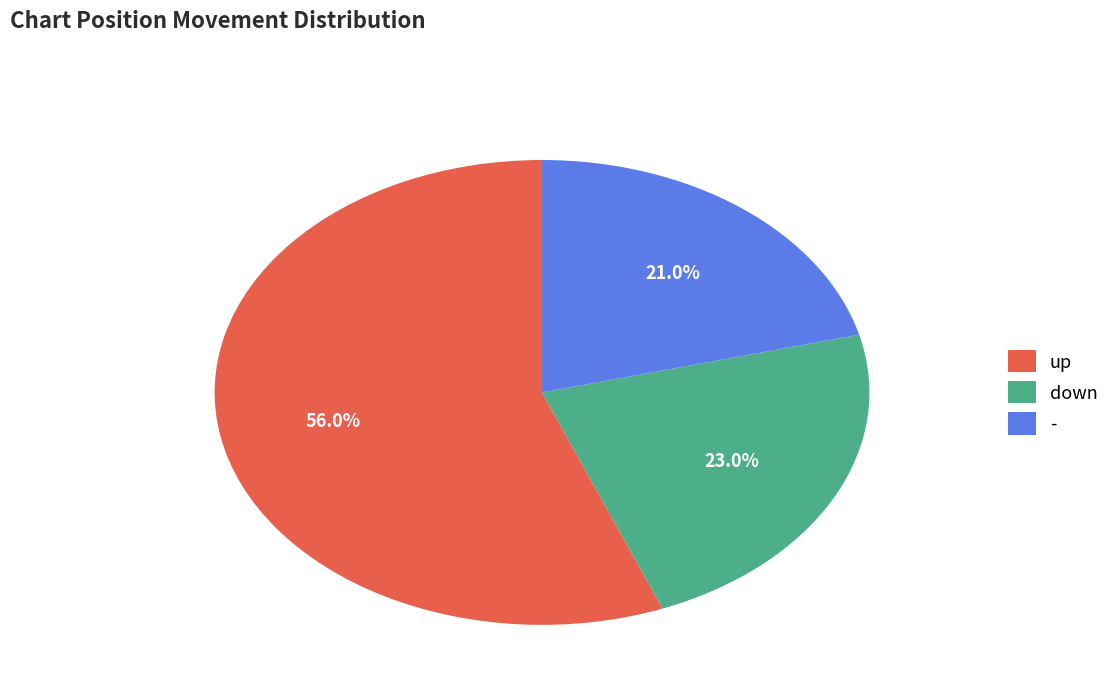

Which slice represents more than half of the pie?

up